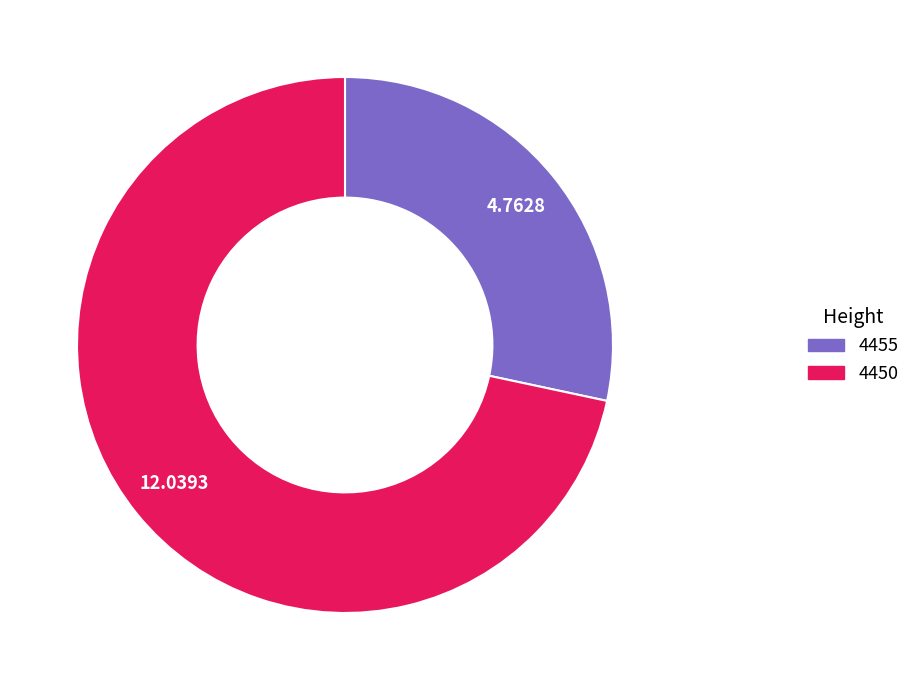

Do 4450 and 4455 together represent more than half of the pie?

Yes